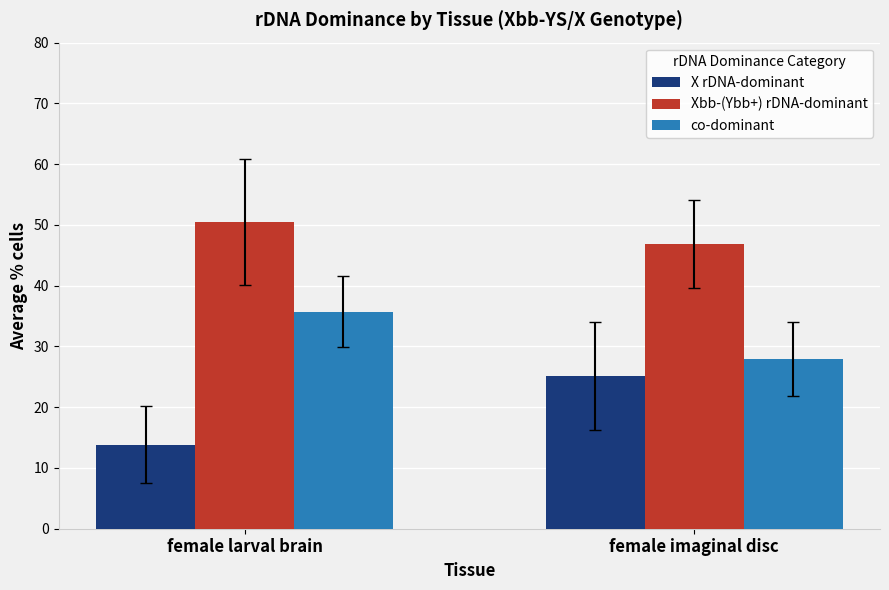

Count the number of data series in this chart.

3